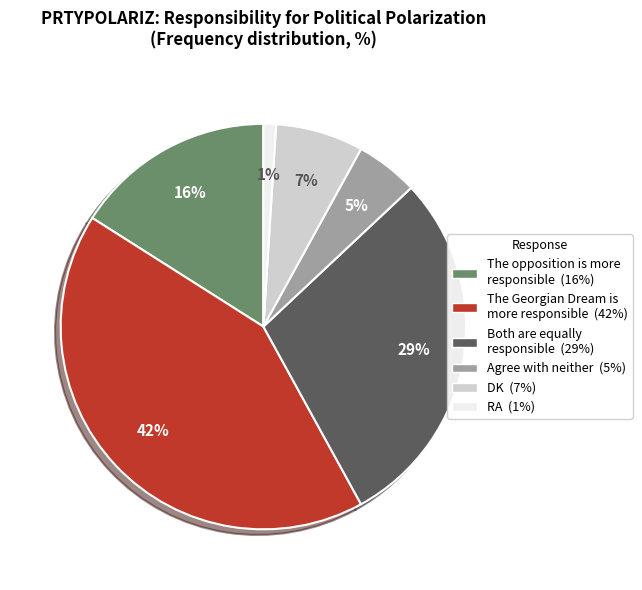

Approximately how many times larger is the value at The Georgian Dream is more responsible compared to RA?

42.0